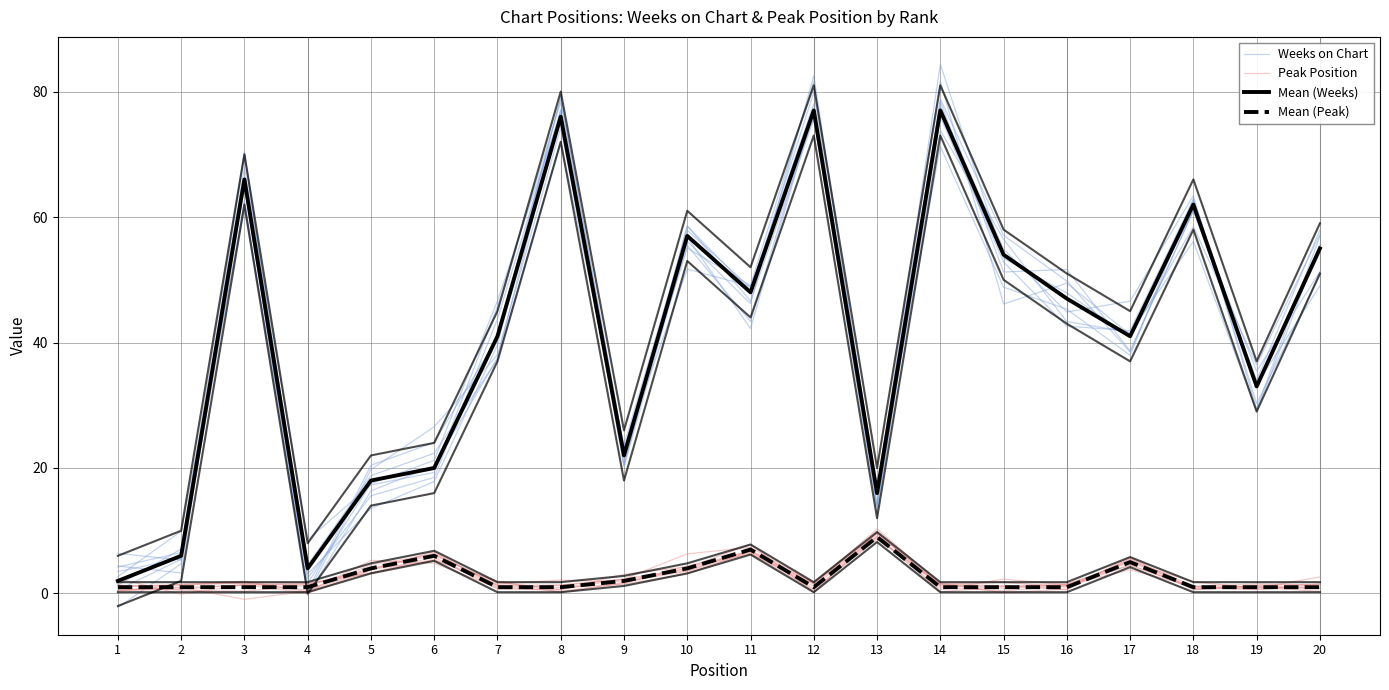

At 1, list the series in order from smallest to largest.

Peak Position, Mean (Peak), Mean (Weeks), Weeks on Chart